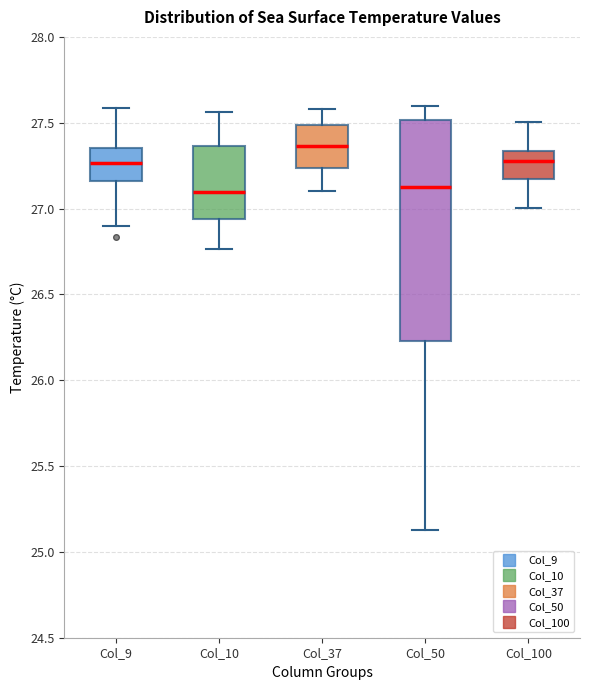

Which box is the tallest, from its lower edge to its upper edge?

Col_50